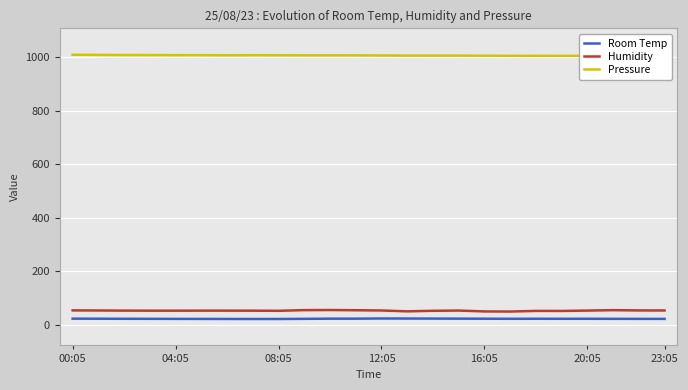

What is the minimum value for Humidity?

50.2